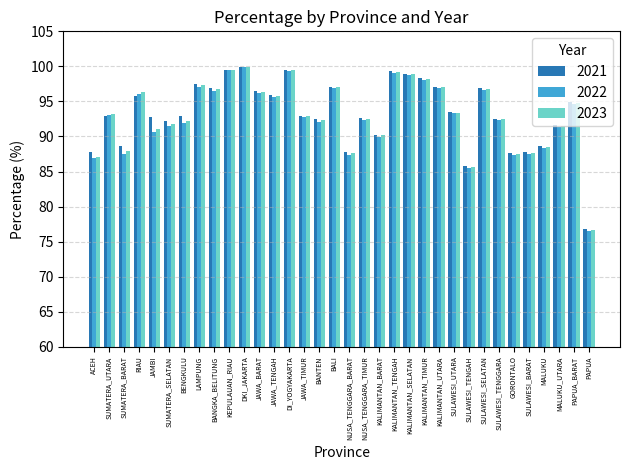

At which category is the sum across all series the highest?

DKI_JAKARTA